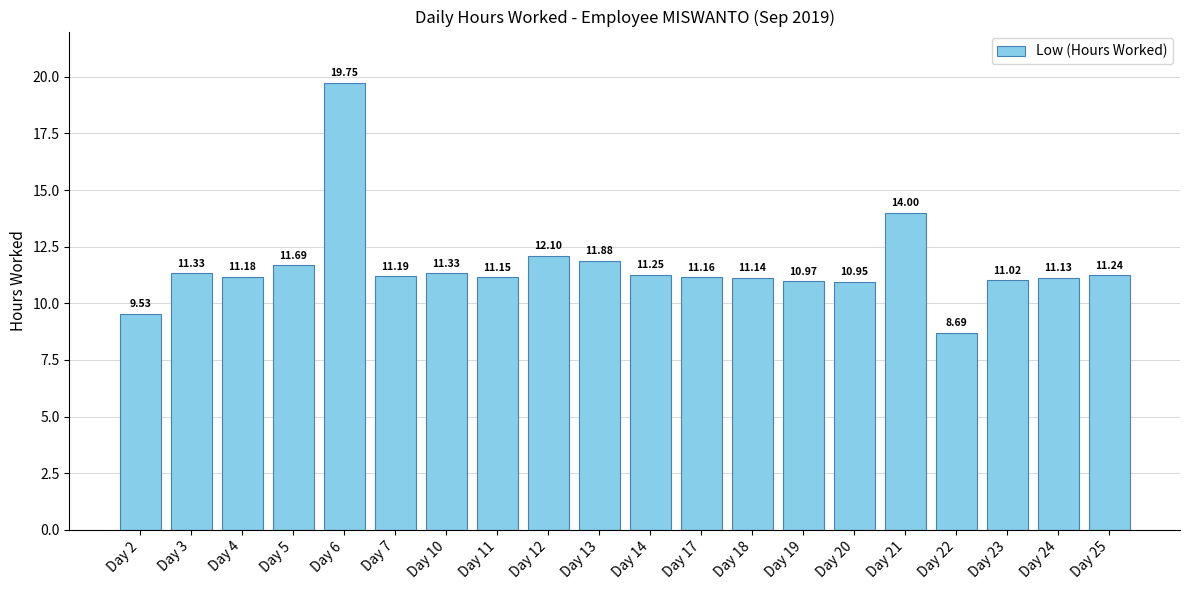

Approximately how many times larger is the value at Day 11 compared to Day 18?

1.0